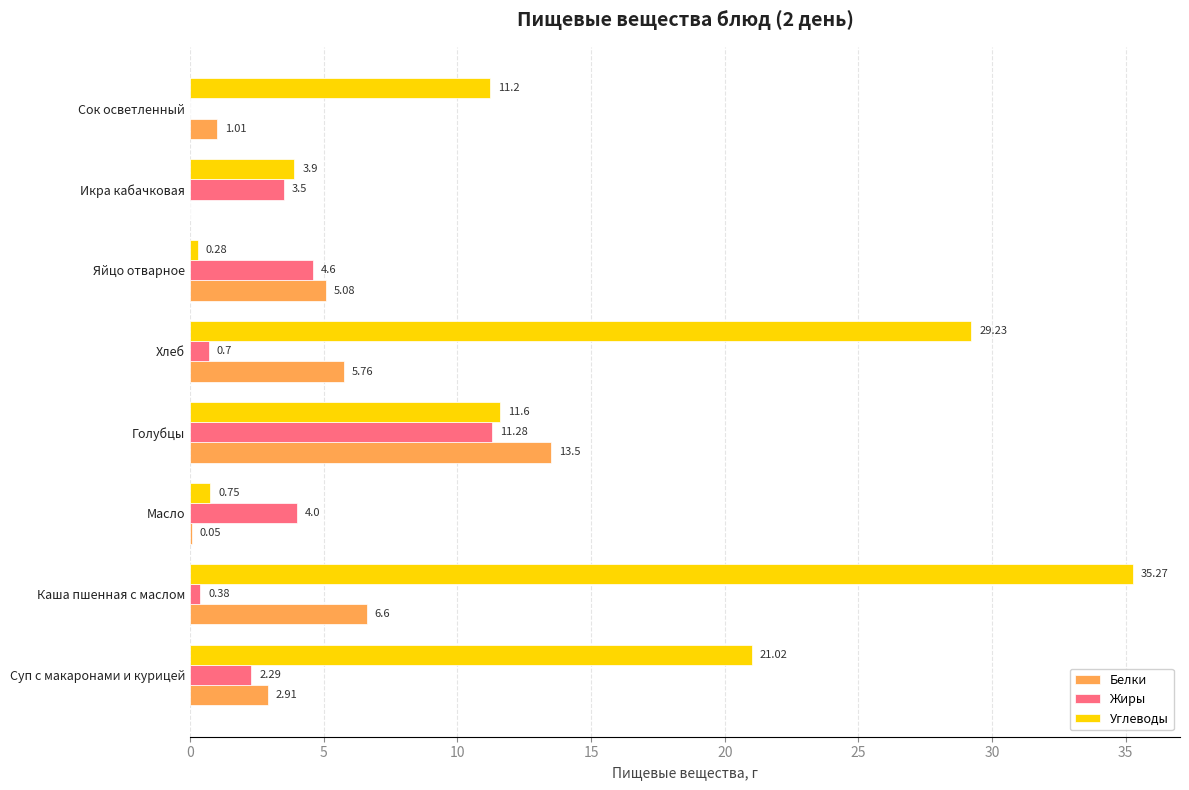

At which label is Углеводы closest to 17?

Суп с макаронами и курицей